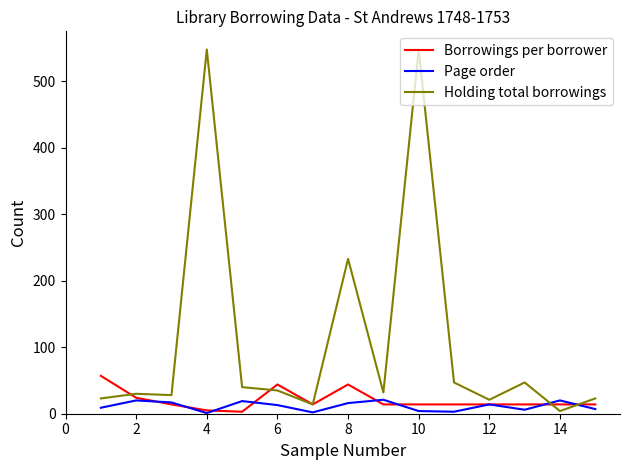

What is the maximum value shown in the chart?

548